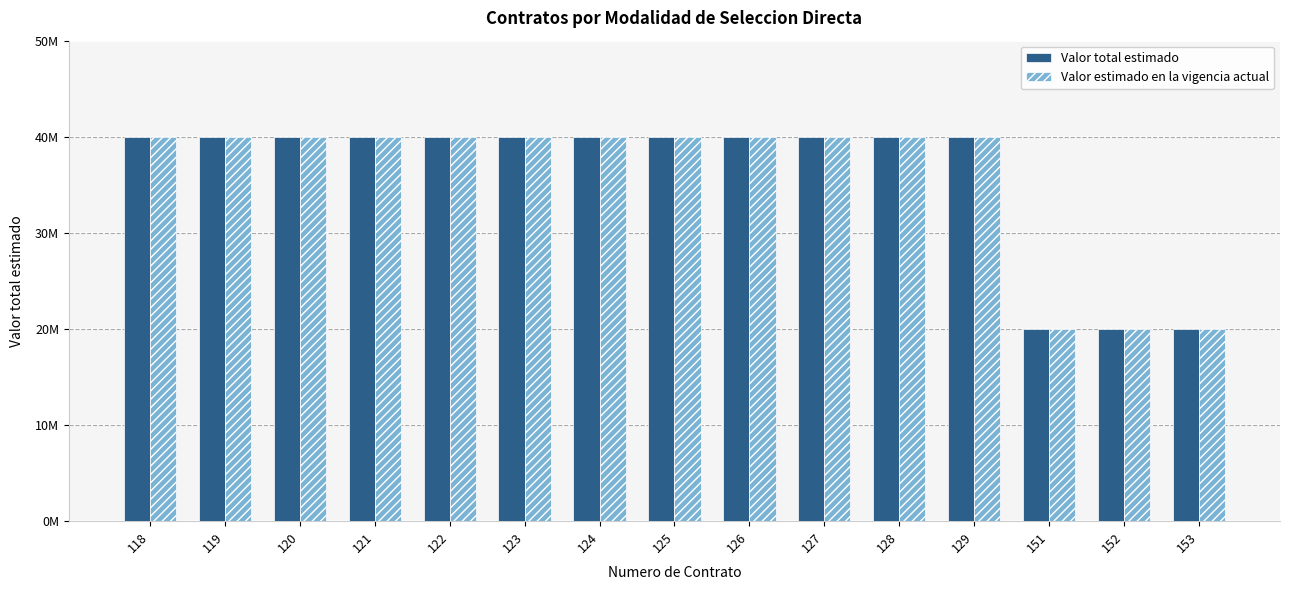

What are all the series names shown in the legend?

Valor total estimado, Valor estimado en la vigencia actual